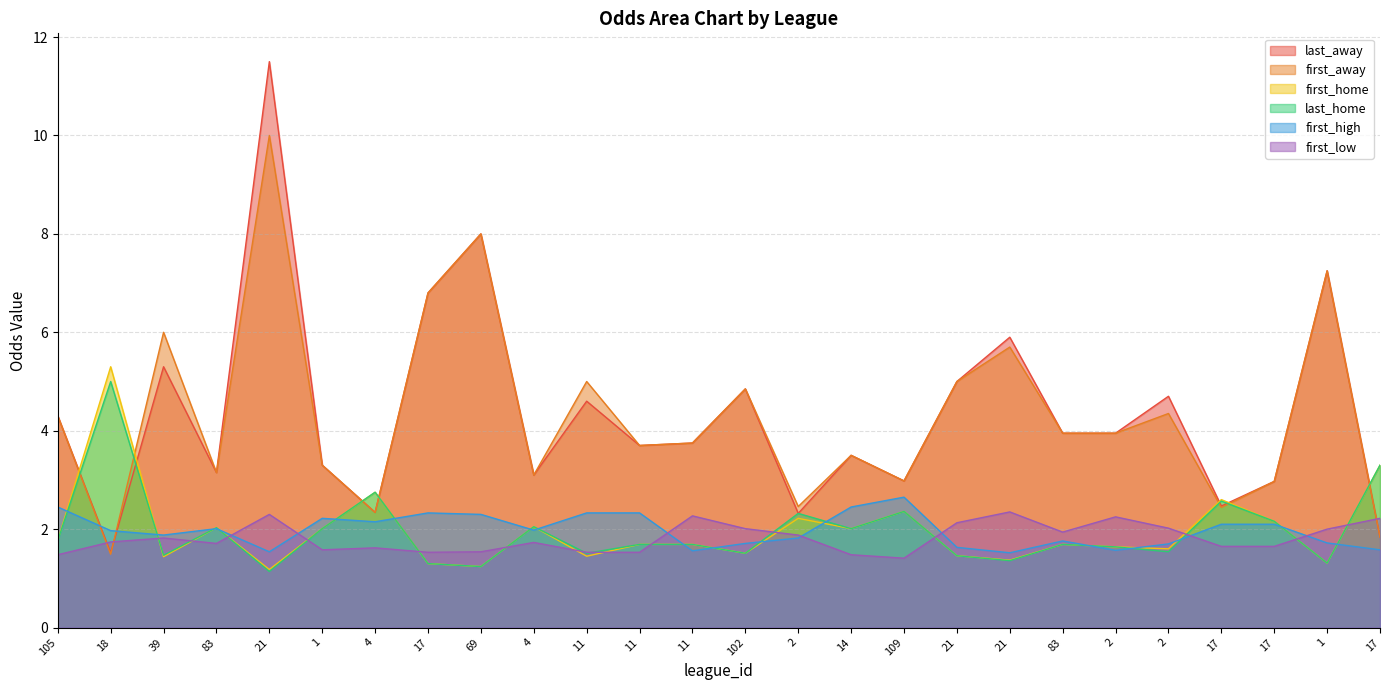

Reading right to left, what are all the values shown in this chart?

last_away: 17=1.8	1=7.2	17=3.0	17=2.5	2=4.7	2=4.0	83=4.0	21=5.9	21=5.0	109=3.0	14=3.5	2=2.3	102=4.8	11=3.8	11=3.7	11=4.6	4=3.1	69=8.0	17=6.8	4=2.3	1=3.3	21=11.5	83=3.1	39=5.3	18=1.5	105=4.3
first_away: 17=1.8	1=7.2	17=3.0	17=2.4	2=4.3	2=4.0	83=4.0	21=5.7	21=5.0	109=3.0	14=3.5	2=2.5	102=4.8	11=3.8	11=3.7	11=5.0	4=3.1	69=8.0	17=6.8	4=2.3	1=3.3	21=10.0	83=3.1	39=6.0	18=1.5	105=4.3
first_home: 17=3.3	1=1.3	17=2.2	17=2.6	2=1.6	2=1.6	83=1.7	21=1.4	21=1.5	109=2.4	14=2.0	2=2.2	102=1.5	11=1.7	11=1.7	11=1.4	4=2.0	69=1.2	17=1.3	4=2.8	1=2.0	21=1.2	83=2.0	39=1.4	18=5.3	105=1.8
last_home: 17=3.3	1=1.3	17=2.2	17=2.6	2=1.5	2=1.6	83=1.7	21=1.4	21=1.5	109=2.4	14=2.0	2=2.3	102=1.5	11=1.7	11=1.7	11=1.5	4=2.0	69=1.2	17=1.3	4=2.8	1=2.0	21=1.1	83=2.0	39=1.5	18=5.0	105=1.8
first_high: 17=1.6	1=1.7	17=2.1	17=2.1	2=1.7	2=1.6	83=1.8	21=1.5	21=1.6	109=2.6	14=2.5	2=1.8	102=1.7	11=1.6	11=2.3	11=2.3	4=2.0	69=2.3	17=2.3	4=2.1	1=2.2	21=1.5	83=2.0	39=1.9	18=2.0	105=2.5
first_low: 17=2.2	1=2.0	17=1.6	17=1.6	2=2.0	2=2.2	83=1.9	21=2.4	21=2.1	109=1.4	14=1.5	2=1.9	102=2.0	11=2.3	11=1.5	11=1.5	4=1.7	69=1.5	17=1.5	4=1.6	1=1.6	21=2.3	83=1.7	39=1.8	18=1.7	105=1.5